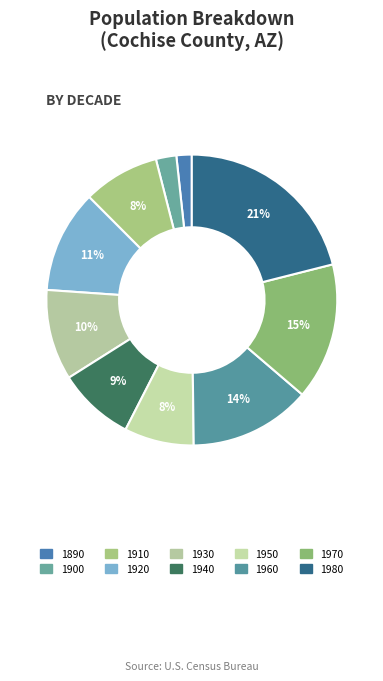

Which slice is the largest?

1980